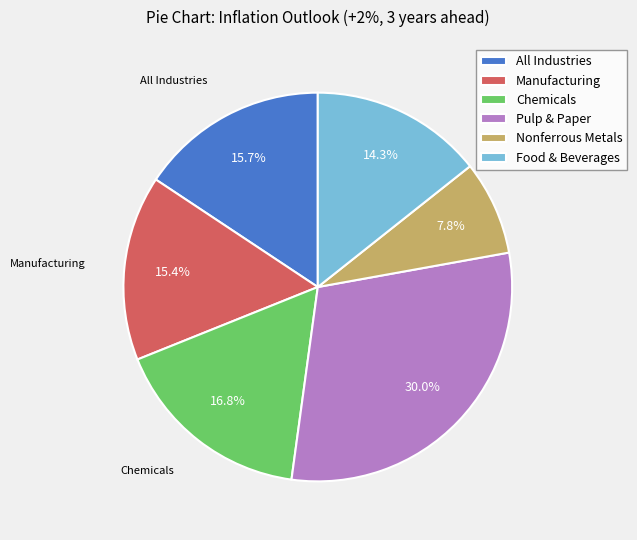

What is the smallest slice in the pie chart?

Nonferrous Metals